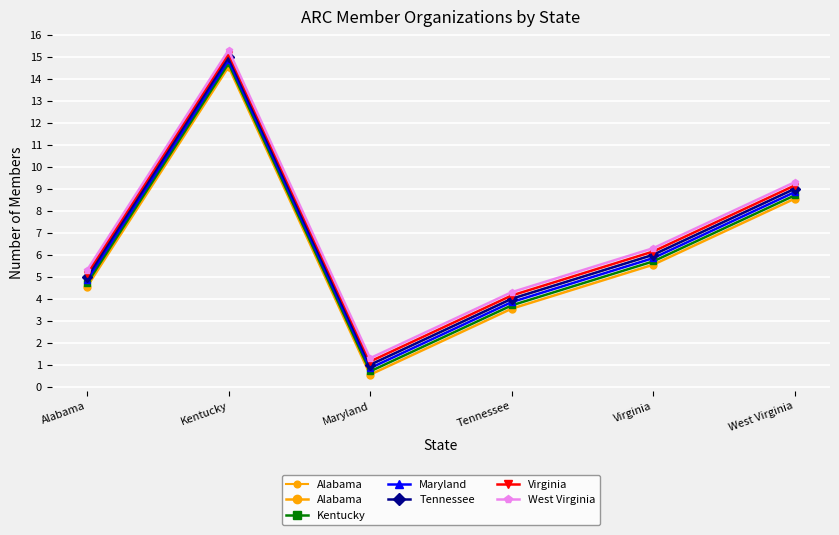

At how many categories does at least one series exceed 7?

2